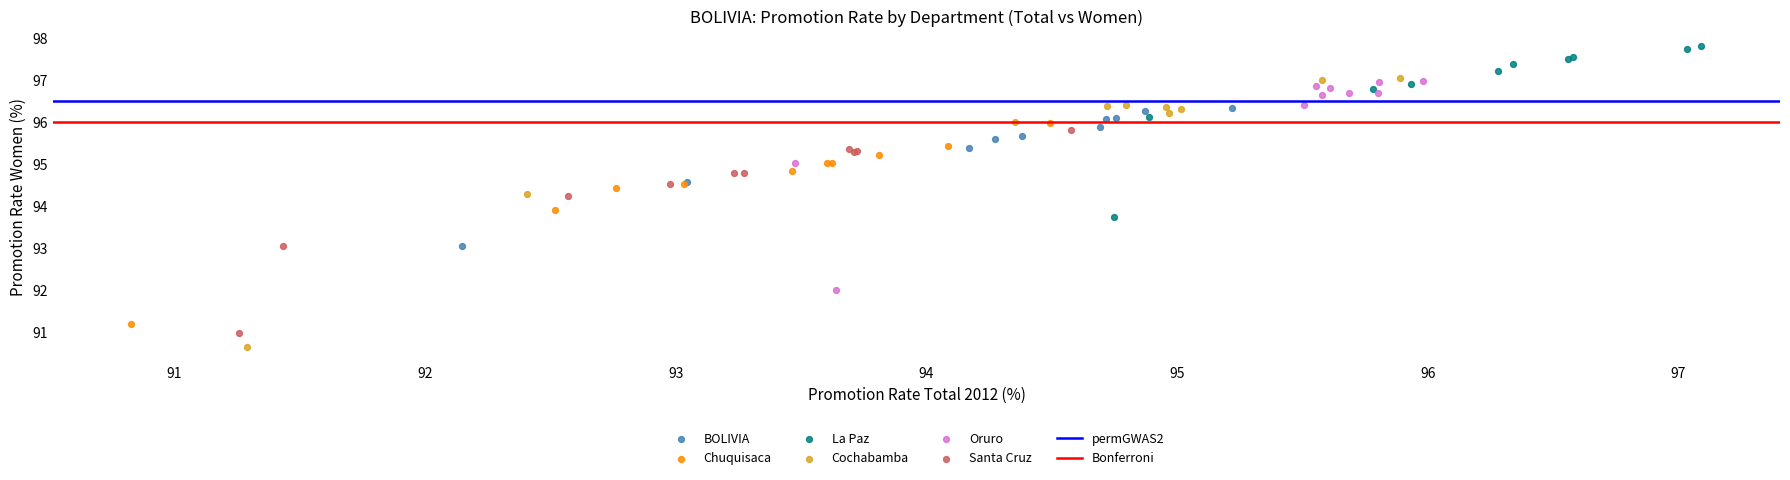

Which series has the largest Y range (max minus min)?

Cochabamba